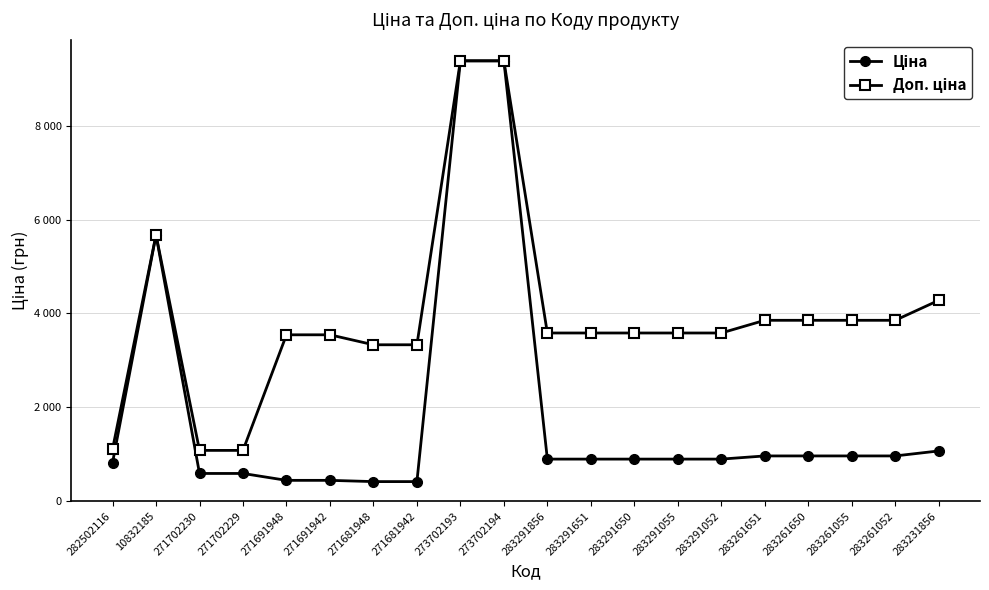

At which label does Доп. ціна first exceed 3583?

10832185